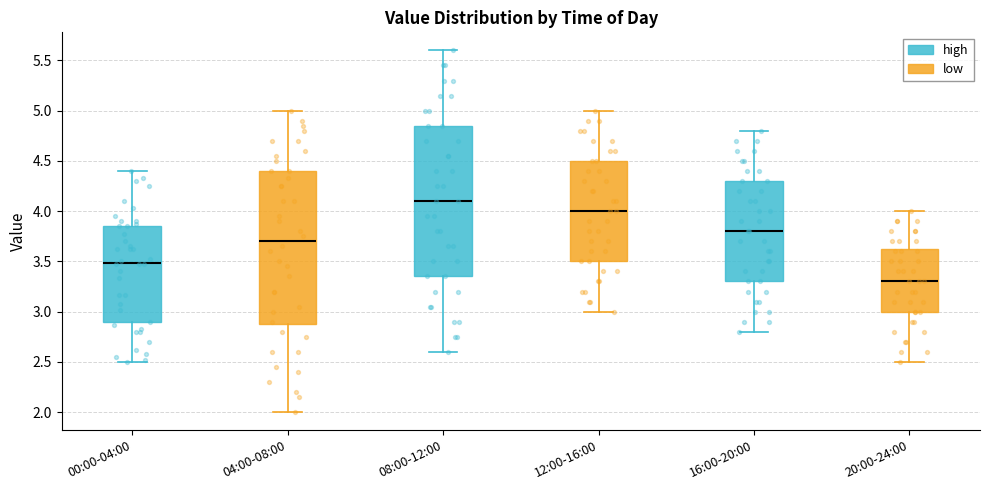

Where is the lower edge of the box for 00:00-04:00 on the y-axis? The values are not printed on the chart, so give them approximately, as read against the axis.

2.90